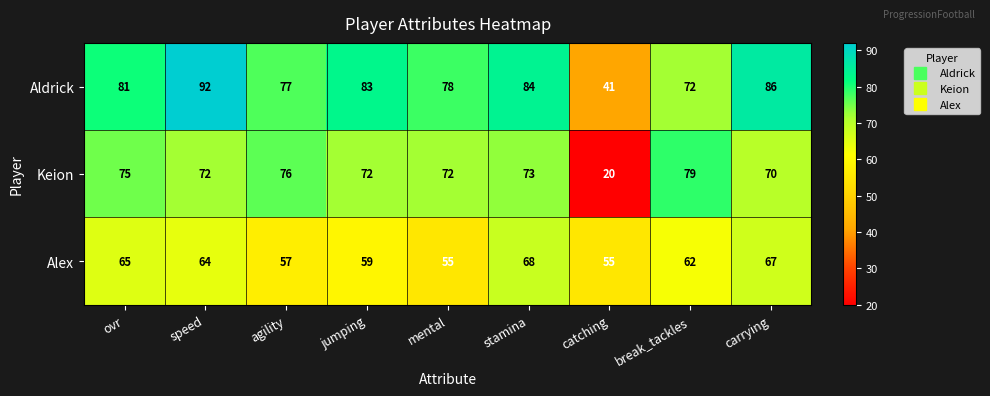

Rank the series at catching from lowest to highest value.

Keion, Aldrick, Alex